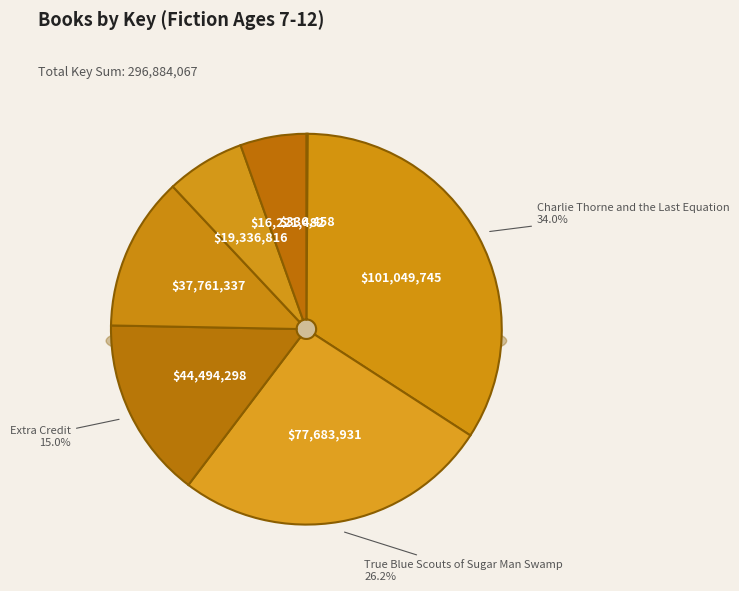

True or false: Frindle accounts for 0% of the total.

True